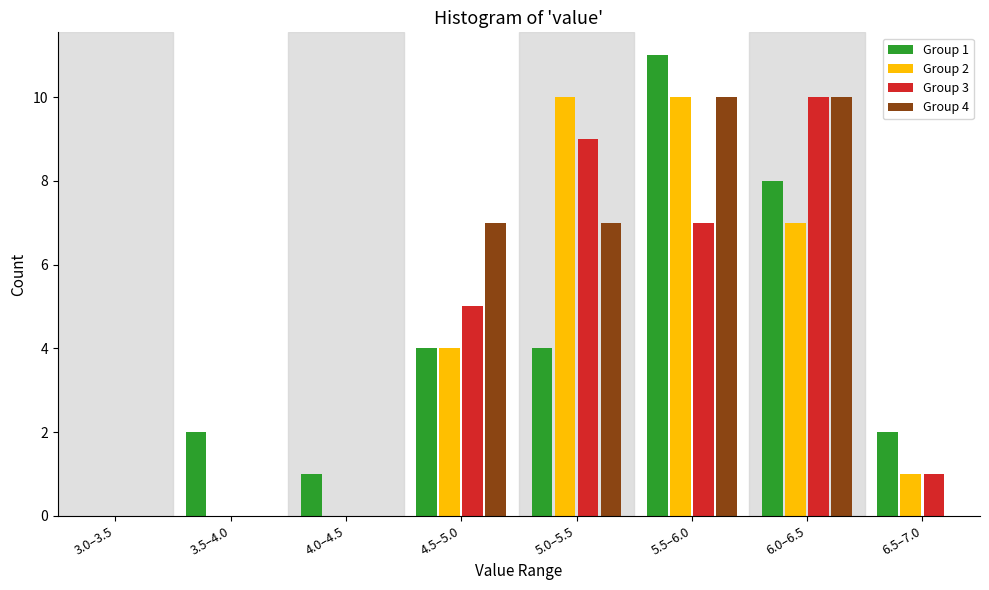

The Group 4 series shows -6 at 3.0–3.5. True or false?

False